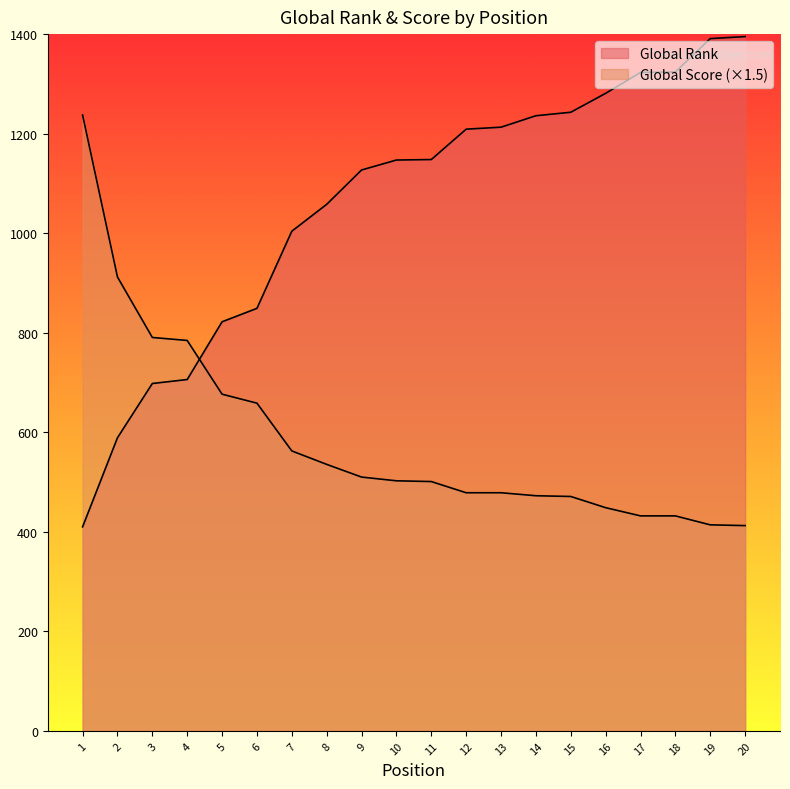

What is the difference between the second highest and second lowest values in the Global Score series?

498.0